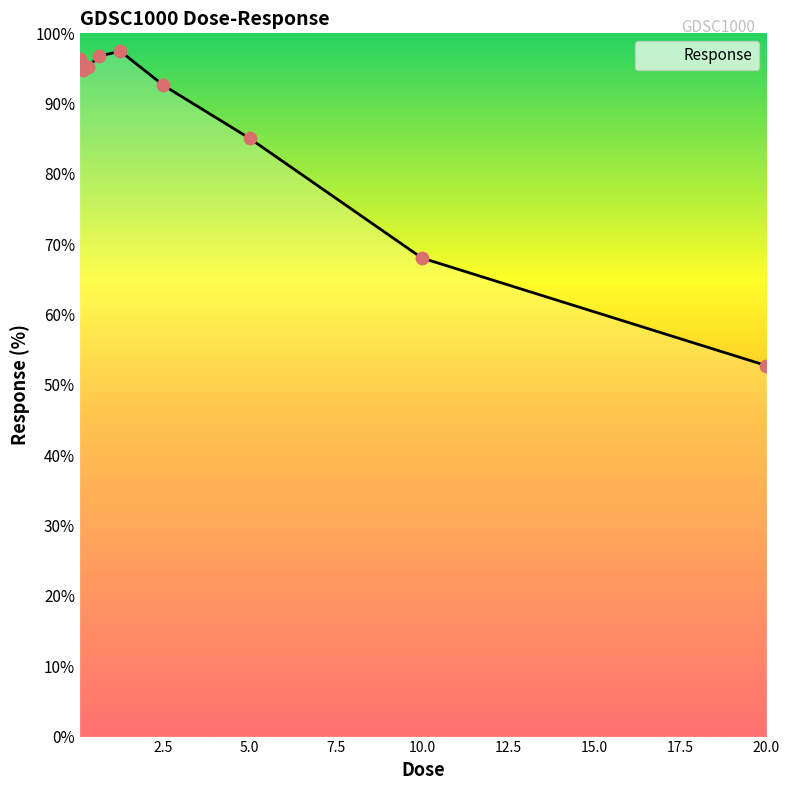

What is the minimum value shown in the chart?

52.7